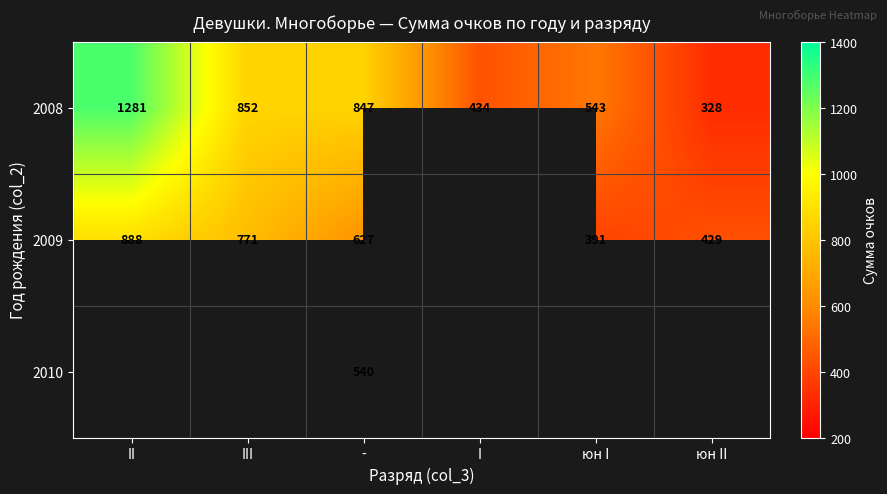

Which category has the lowest value across all series?

юн II